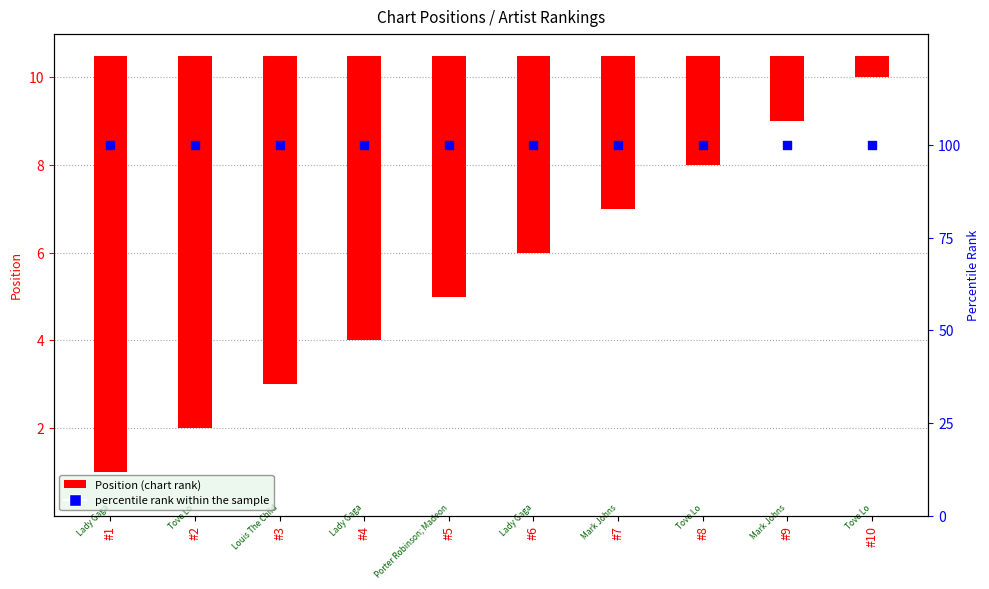

Which series reaches the maximum Y coordinate?

percentile rank within the sample